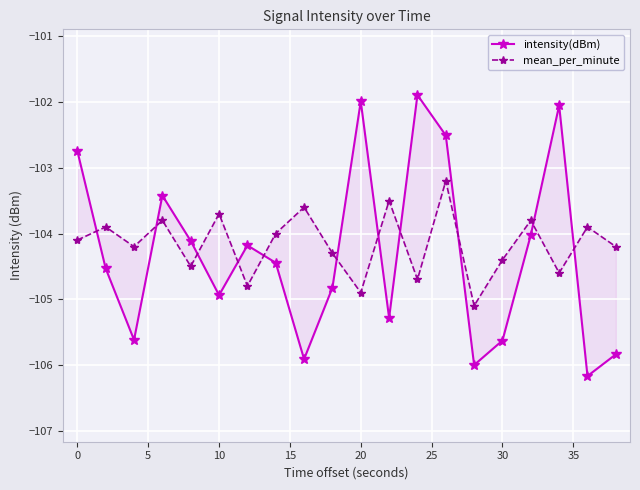

What is the sum of the intensity(dBm) values at 25 and −5?

-206.9